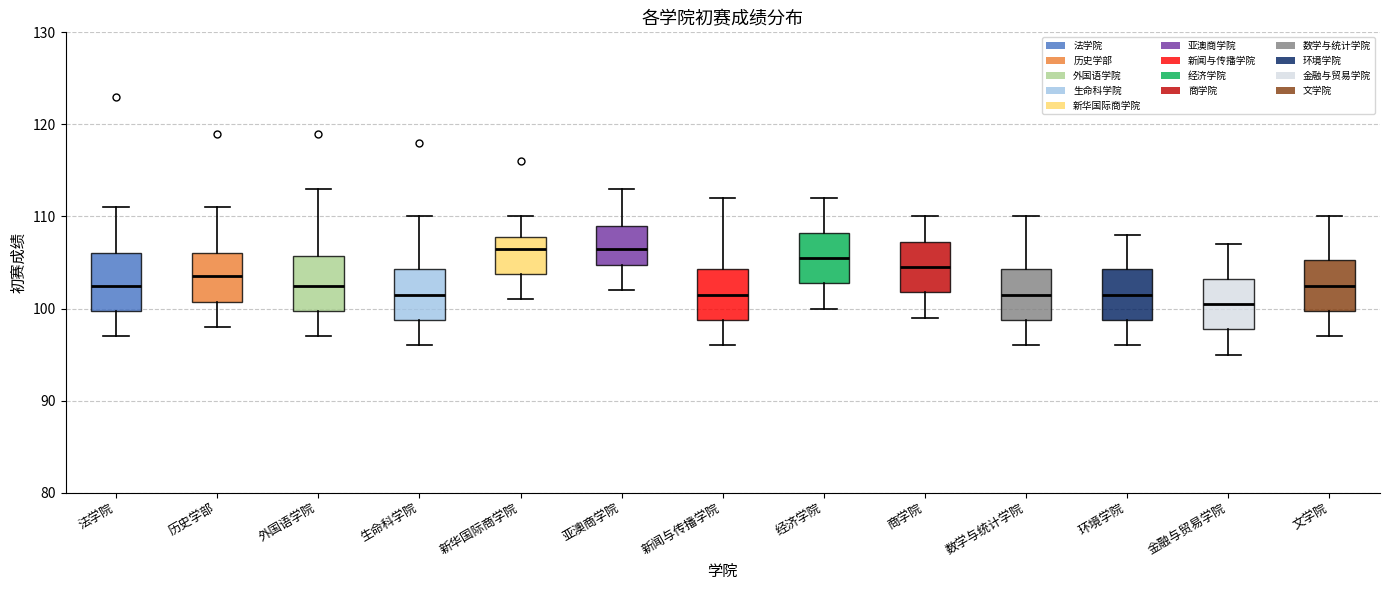

Where does the lower whisker of the box for 金融与贸易学院 end on the y-axis? The values are not printed on the chart, so give them approximately, as read against the axis.

95